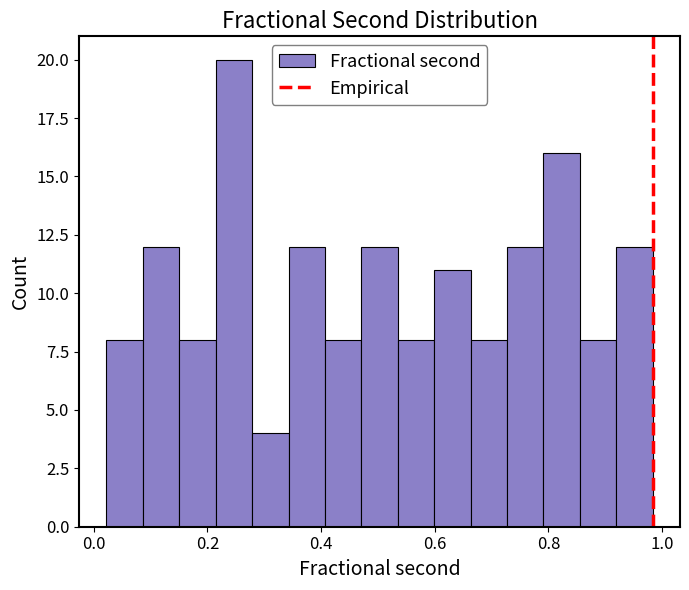

Around what value on the x-axis is the tallest bar? Give the approximate position of its centre, as read against the axis.

0.24